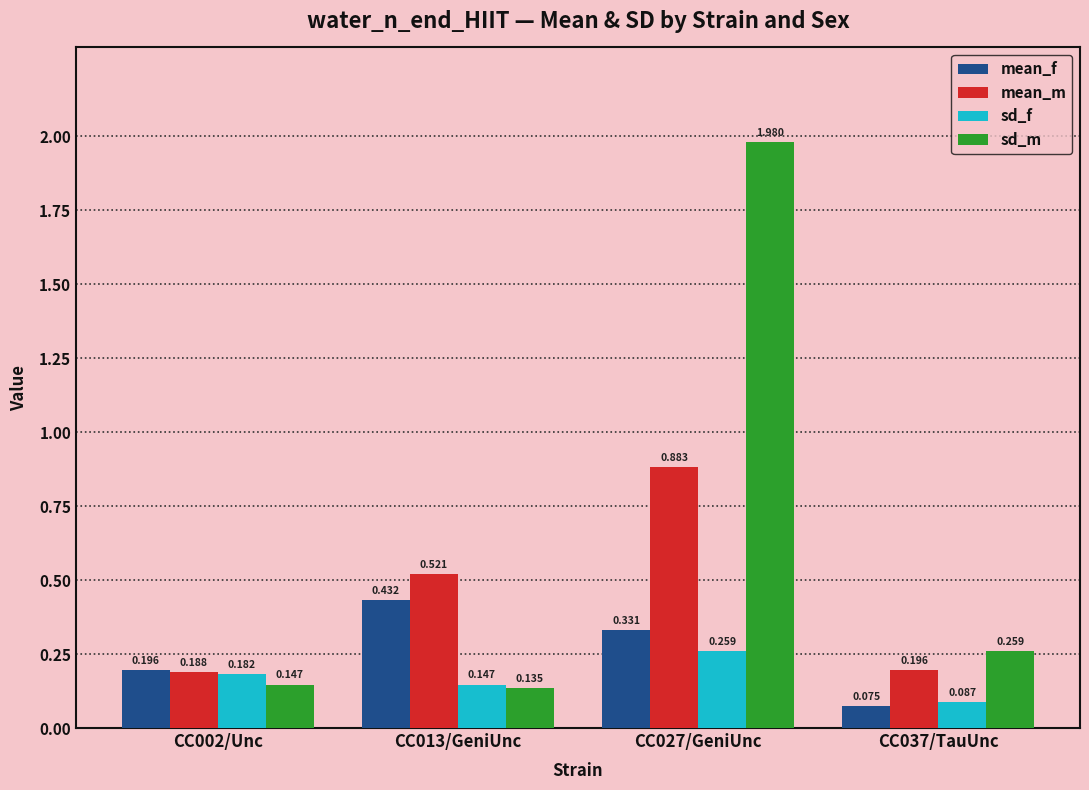

Rank the series by their average value, from highest to lowest.

sd_m, mean_m, mean_f, sd_f